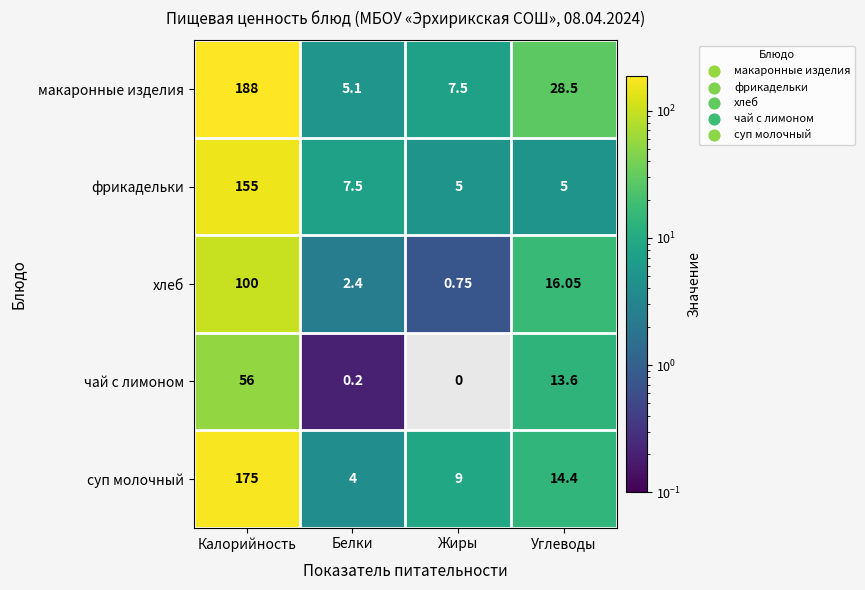

Which label corresponds to the largest value in the chart?

Калорийность